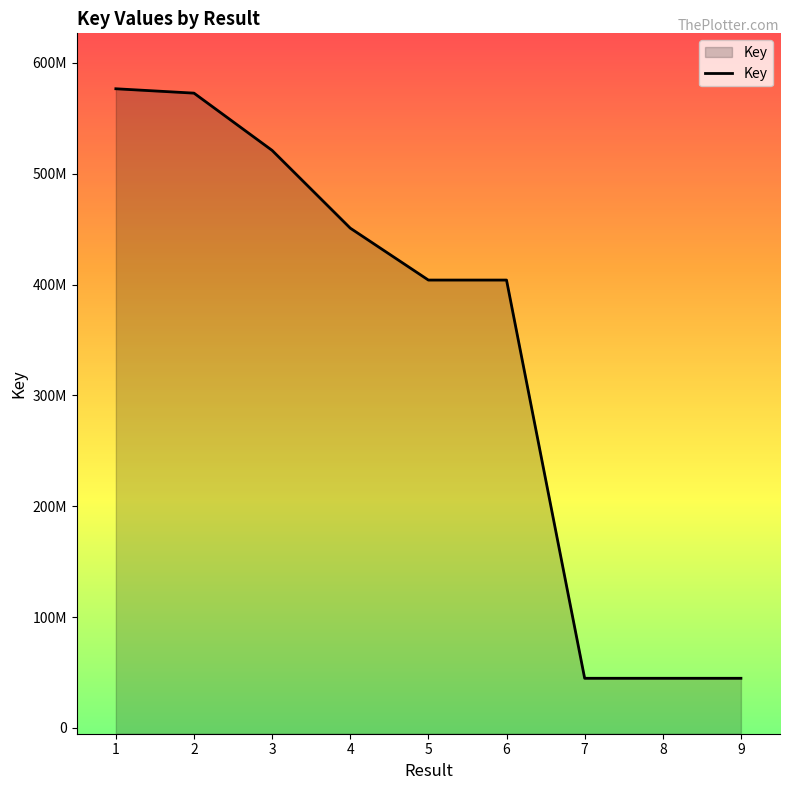

Reading left to right, extract all data points from this chart.

1=576585883	2=572643511	3=520997848	4=450874872	5=404037676	6=404037574	7=44835178	8=44835141	9=44834406